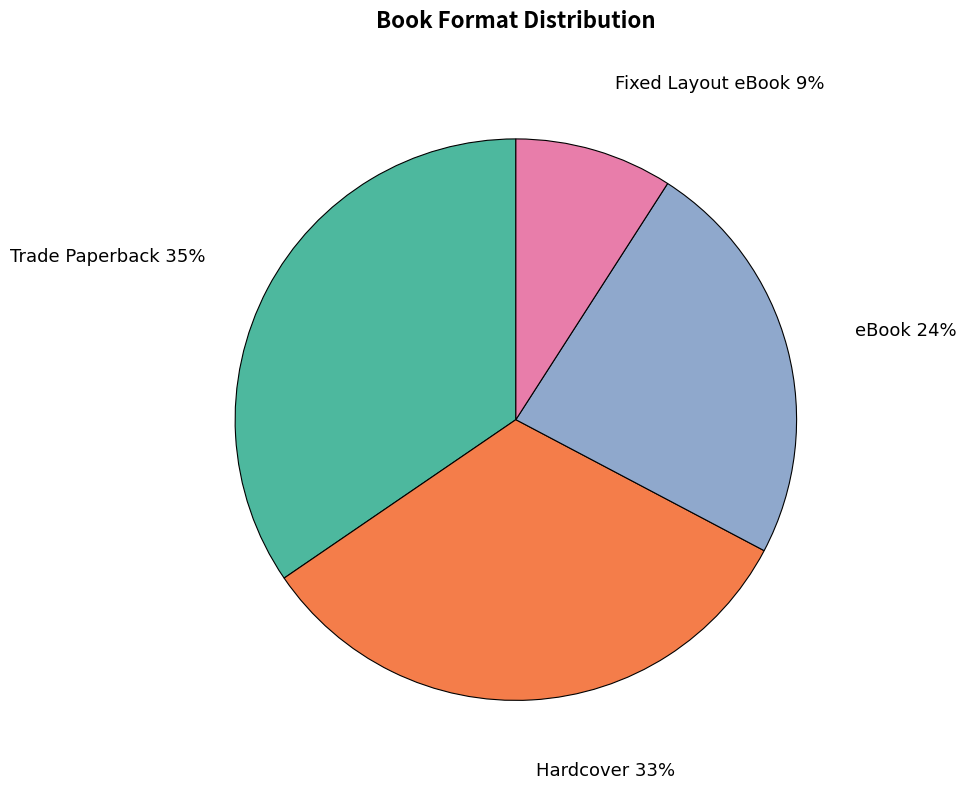

What percentage is the Hardcover slice, to the nearest percent?

33%